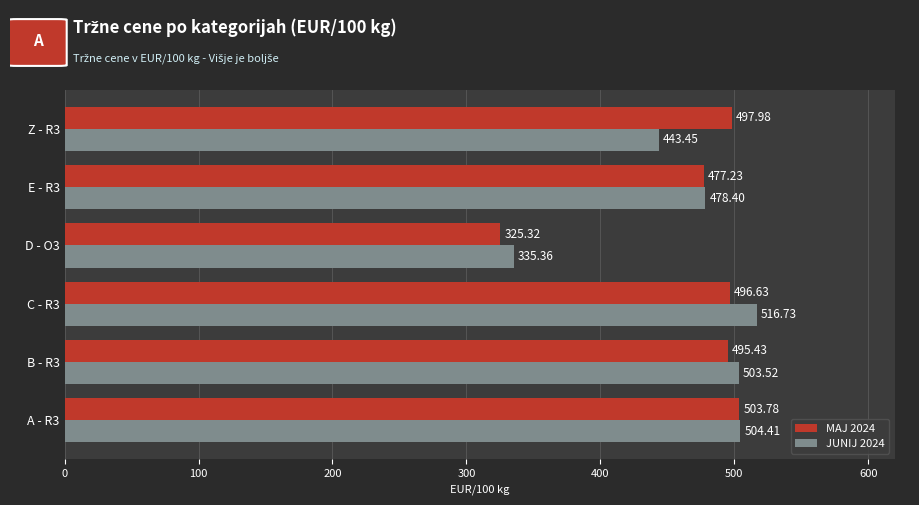

What is the sum of the JUNIJ 2024 values at Z - R3 and C - R3?

960.2